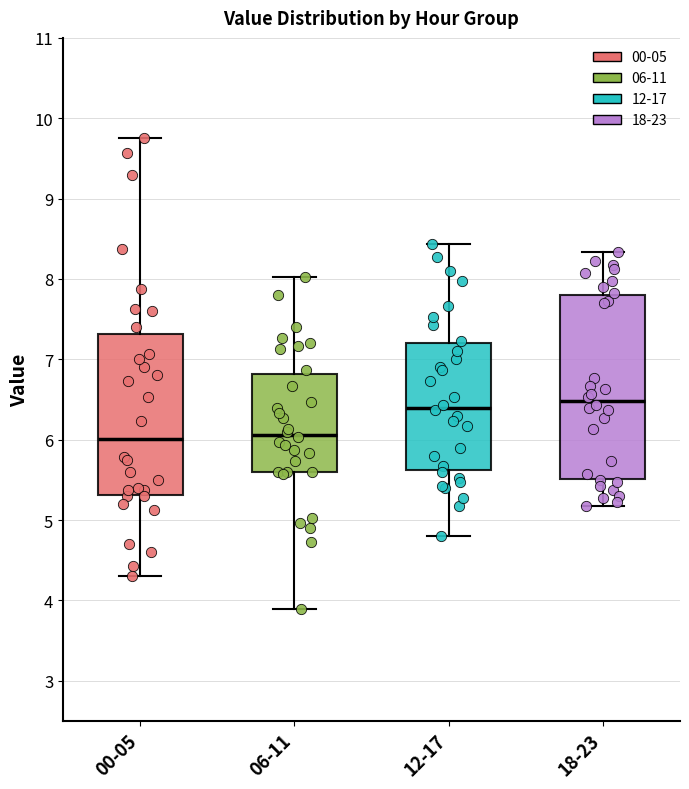

Comparing the boxes themselves (not the whiskers), which one is the tallest?

18-23